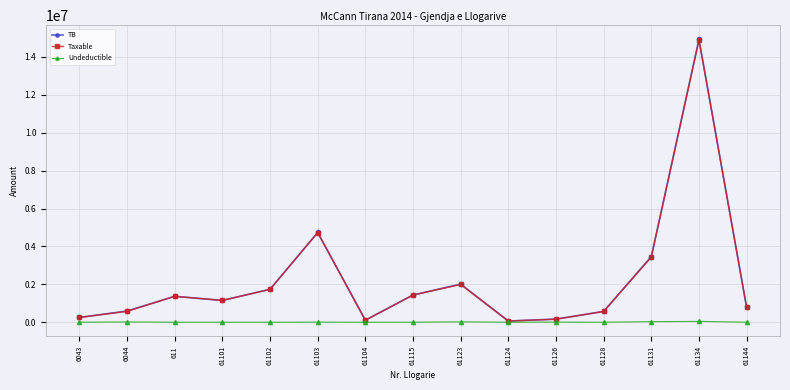

What is the sum of all TB values?

33343095.0